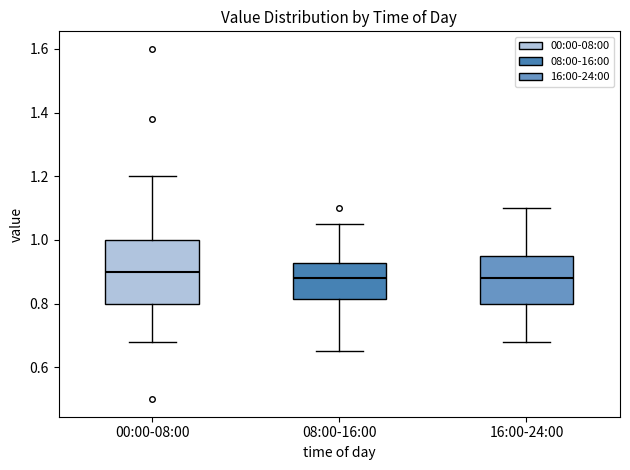

Which box has the highest median line?

00:00-08:00